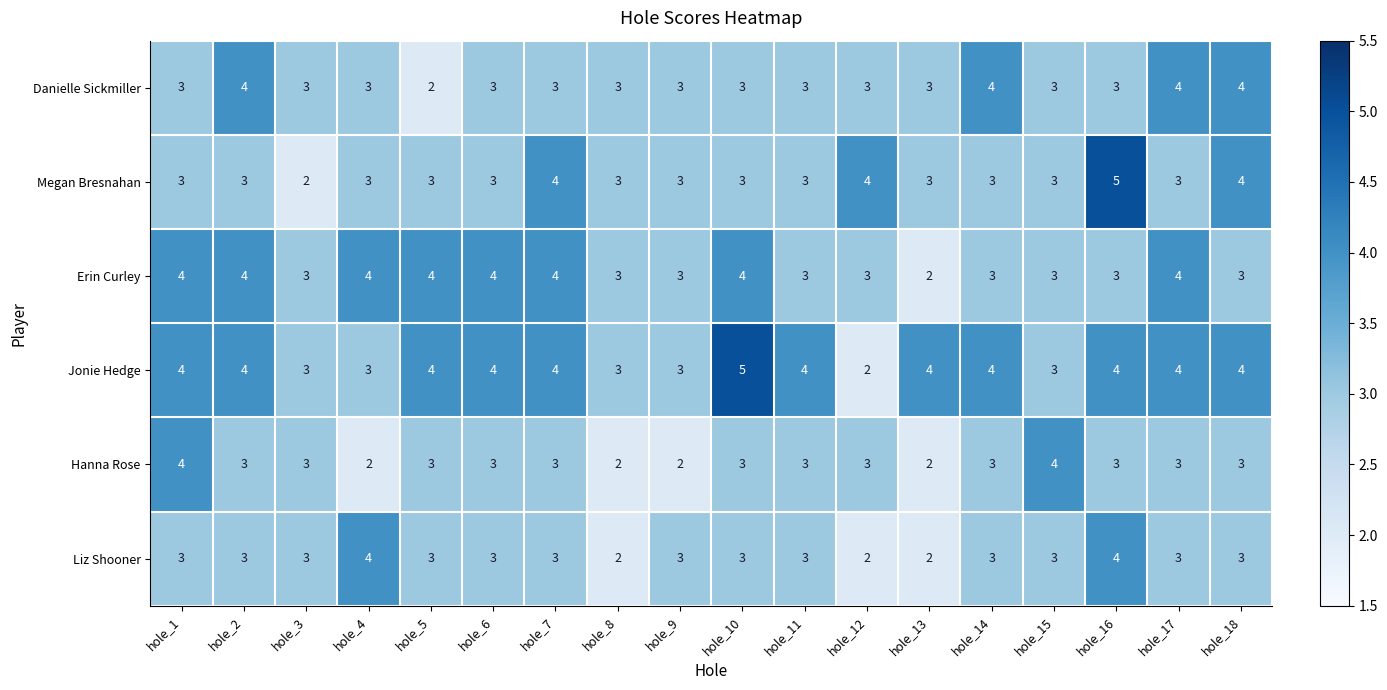

What is the sum of all Erin Curley values?

61